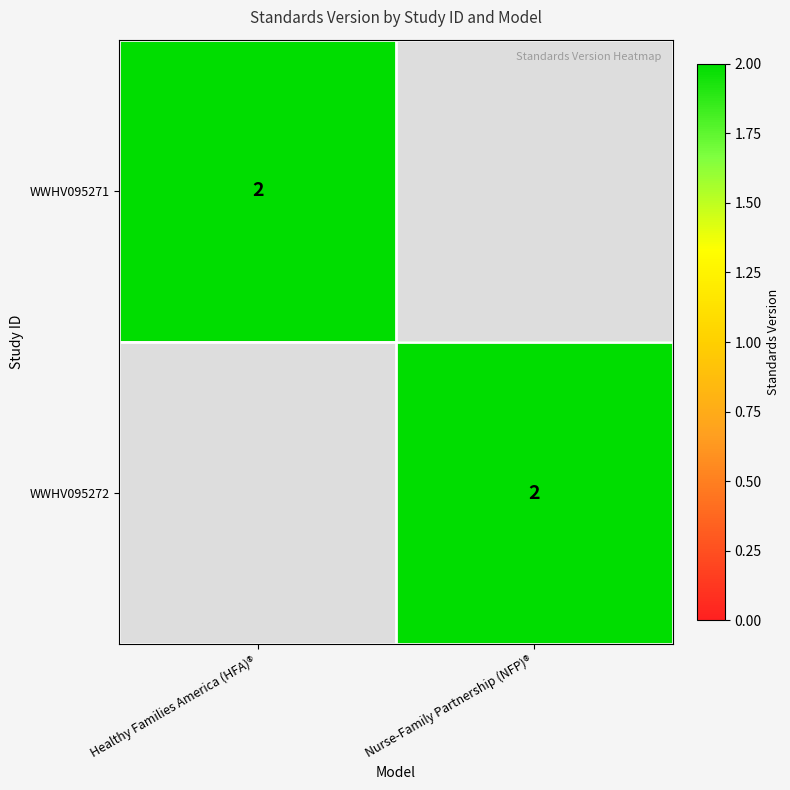

What is the spread (max minus min) of values at Healthy Families America (HFA)®?

2